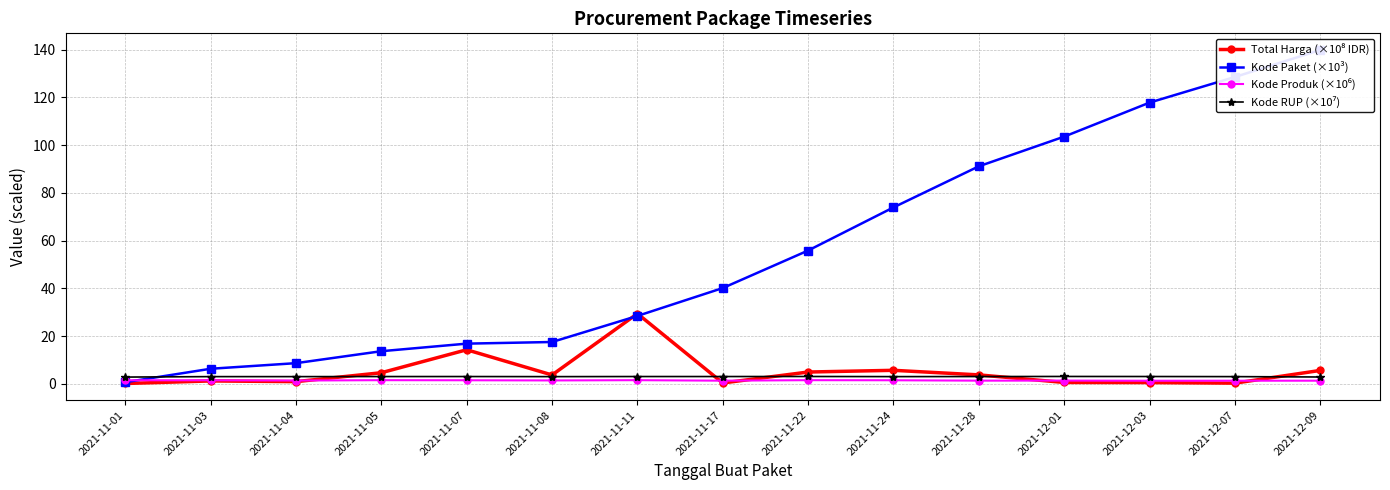

True or false: Kode Paket (×10³) and Kode Produk (×10⁶) cross at least once.

True